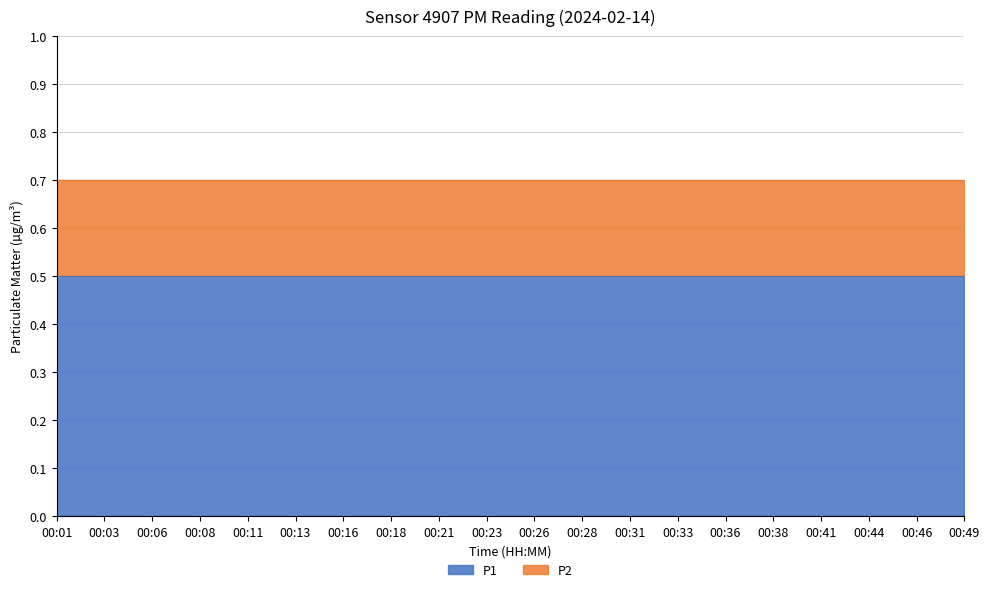

Does the chart have visible grid lines?

Yes